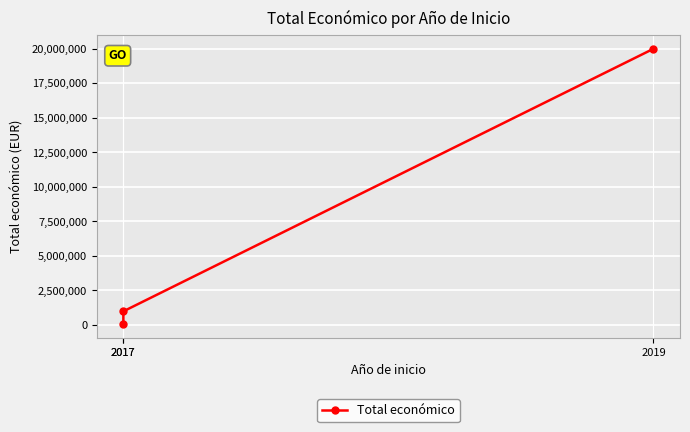

Is it true that the value at 2019 is 29698949?

False